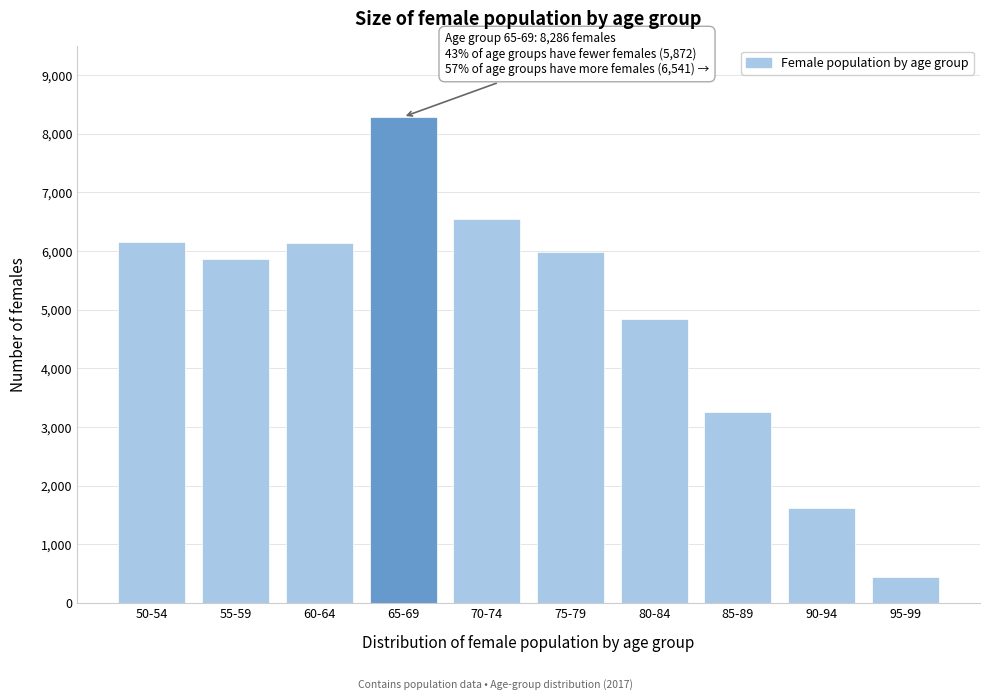

What is the ratio of the value at 80-84 to the value at 65-69?

0.6